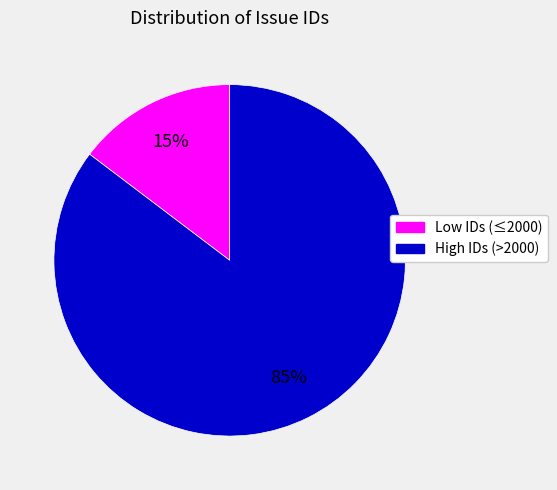

To the nearest percent, what is the average slice percentage?

50%